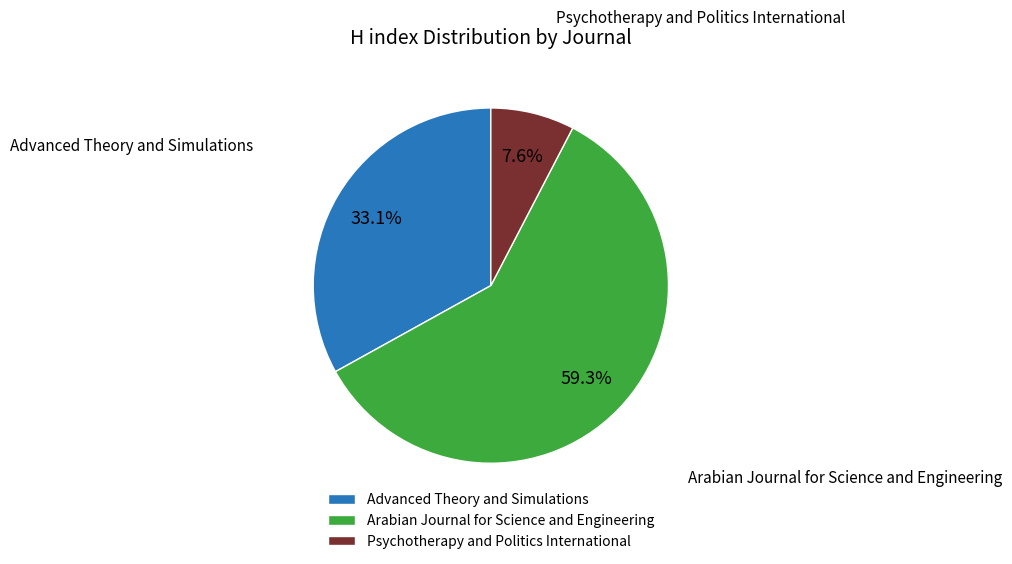

What is the smallest slice in the pie chart?

Psychotherapy and Politics International